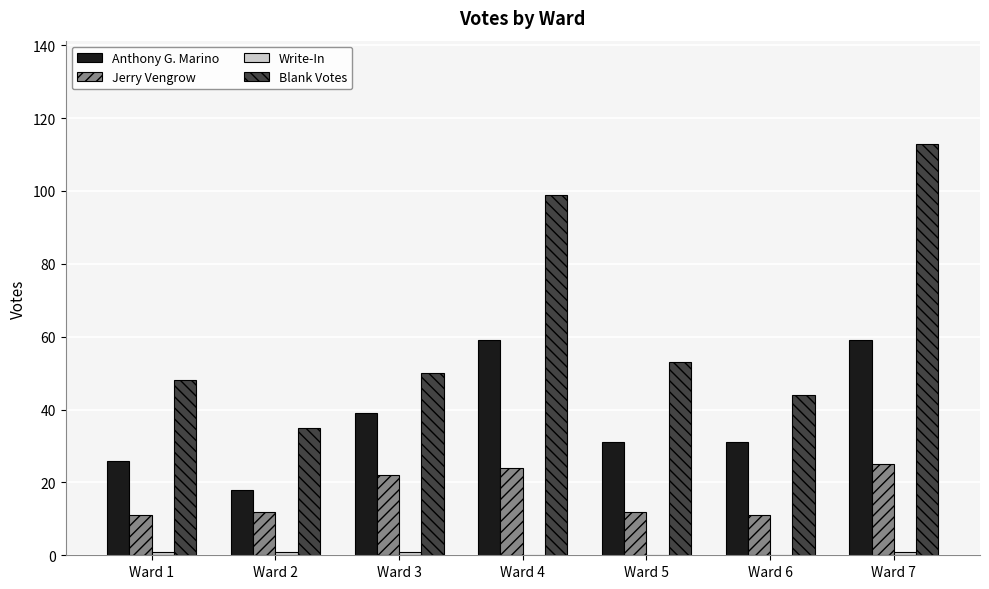

Which series has the largest total across all categories?

Blank Votes